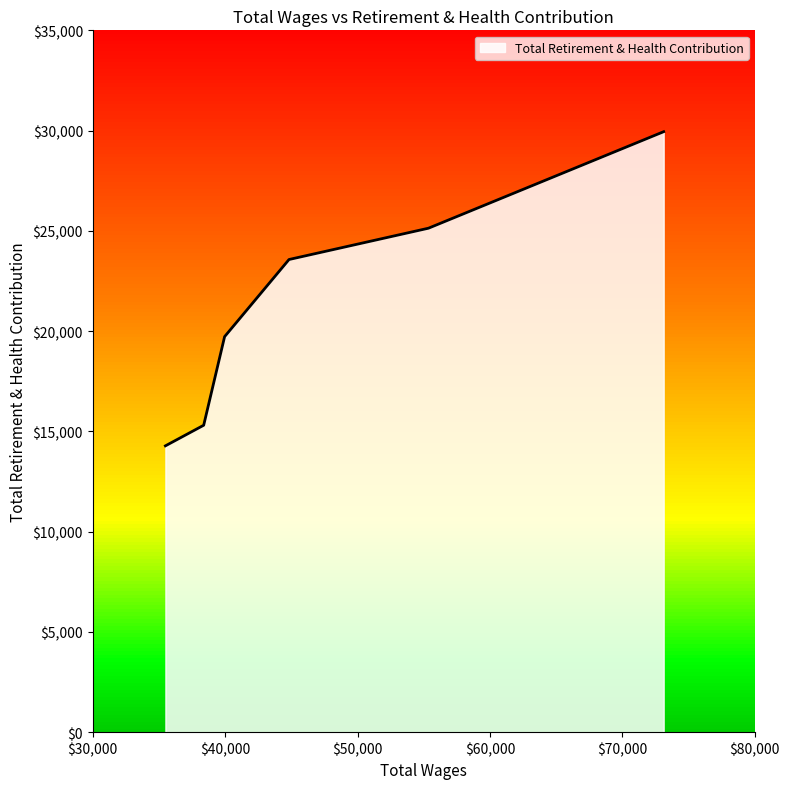

What is the minimum value shown in the chart?

14279